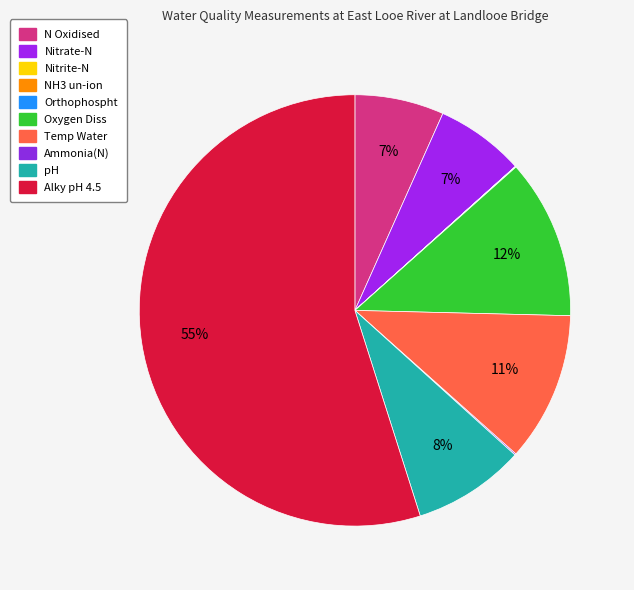

True or false: Oxygen Diss accounts for 12% of the total.

True